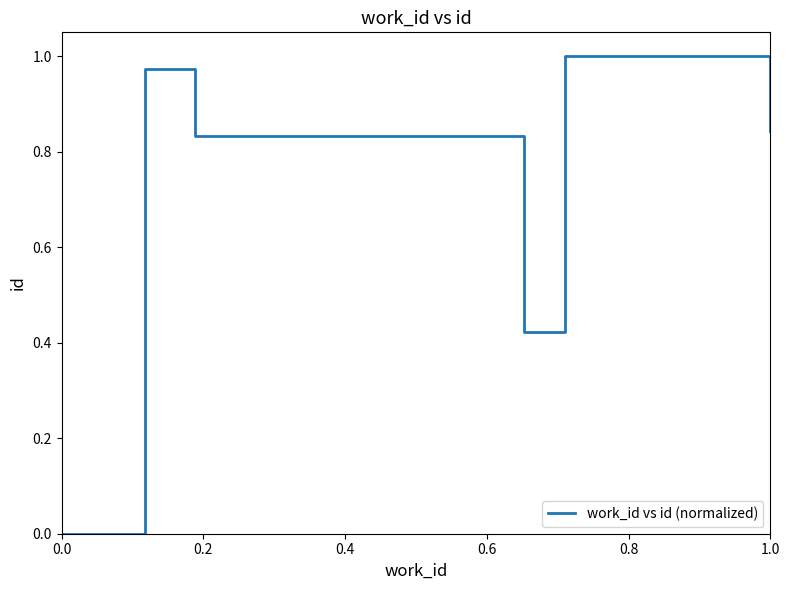

How many positive values are there?

7